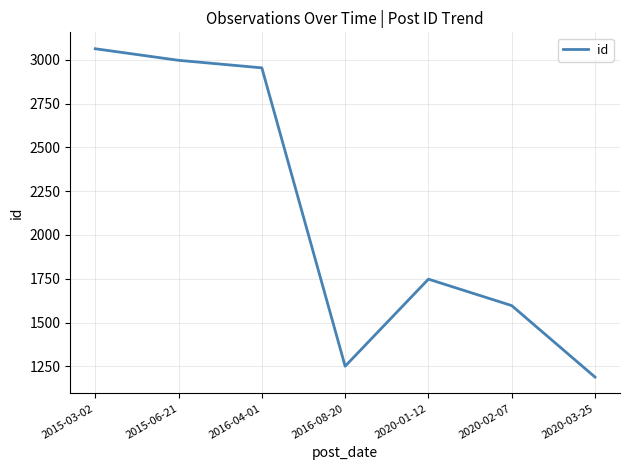

Does the chart have visible grid lines?

Yes